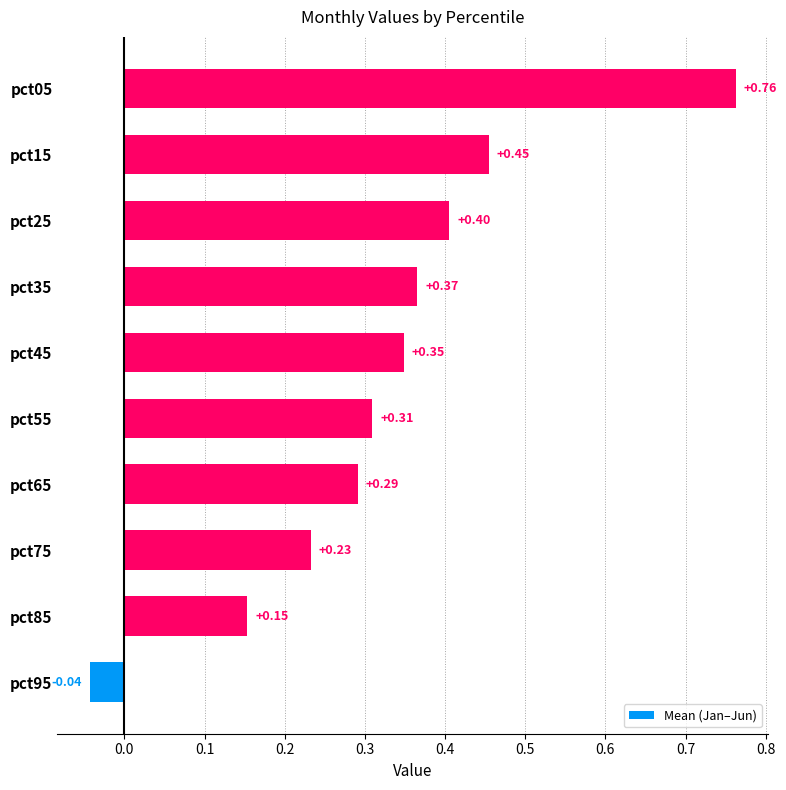

At which category does the chart reach its peak across all series?

pct05